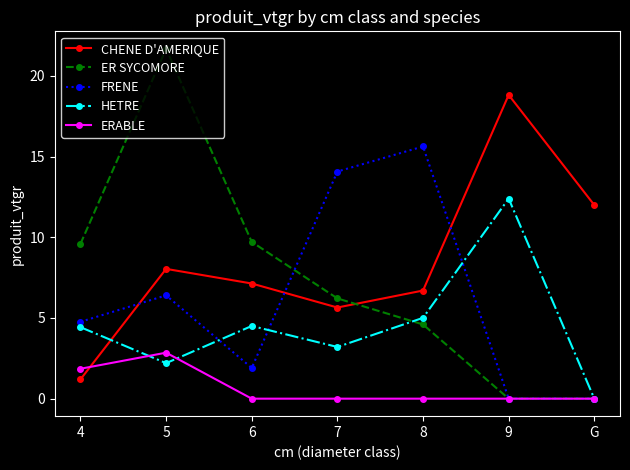

What is the maximum value for CHENE D'AMERIQUE?

18.8